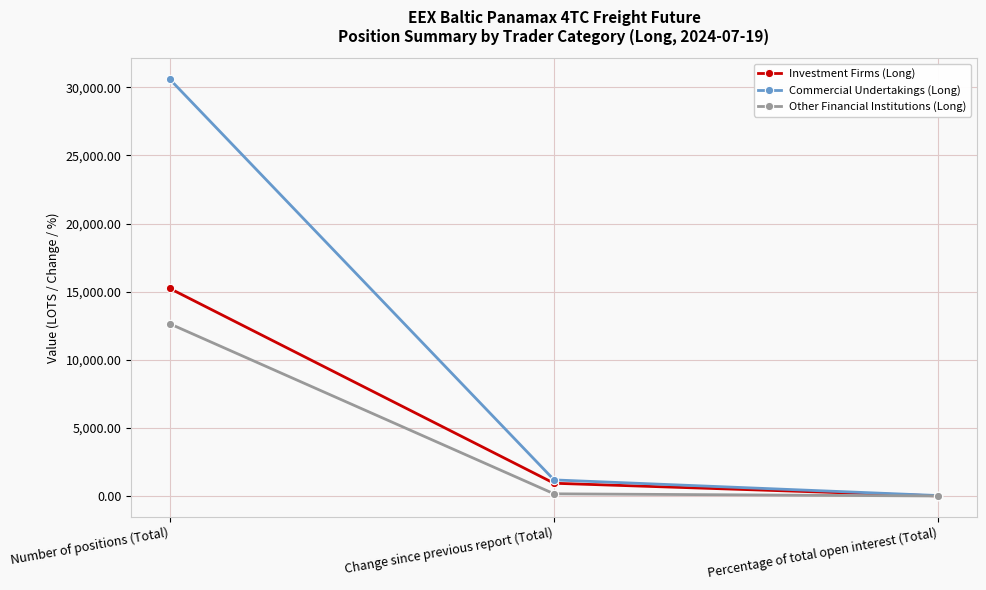

Does the chart display data point markers on the line(s)?

Yes